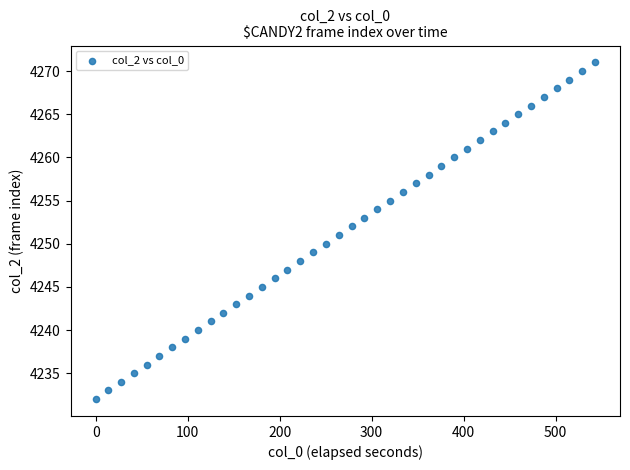

What is the range of Y values (max minus min)?

39